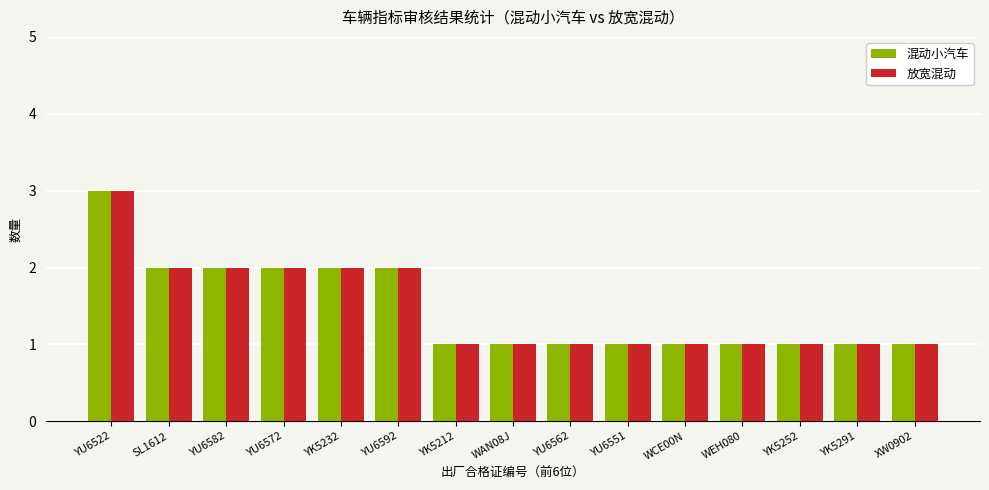

What is the difference between the maximum and minimum values in the 混动小汽车 series?

2